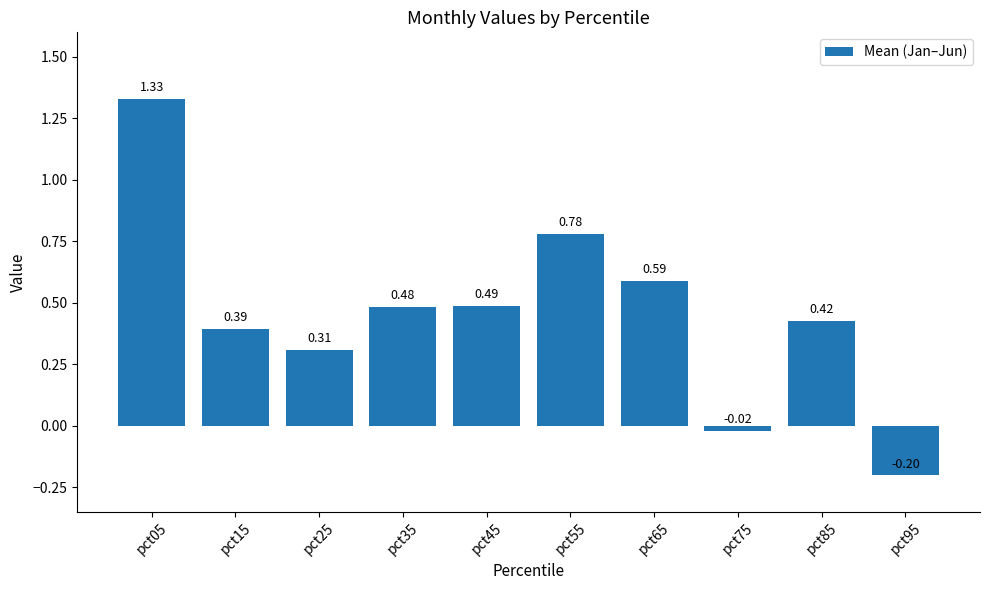

How many series are shown in this chart?

1